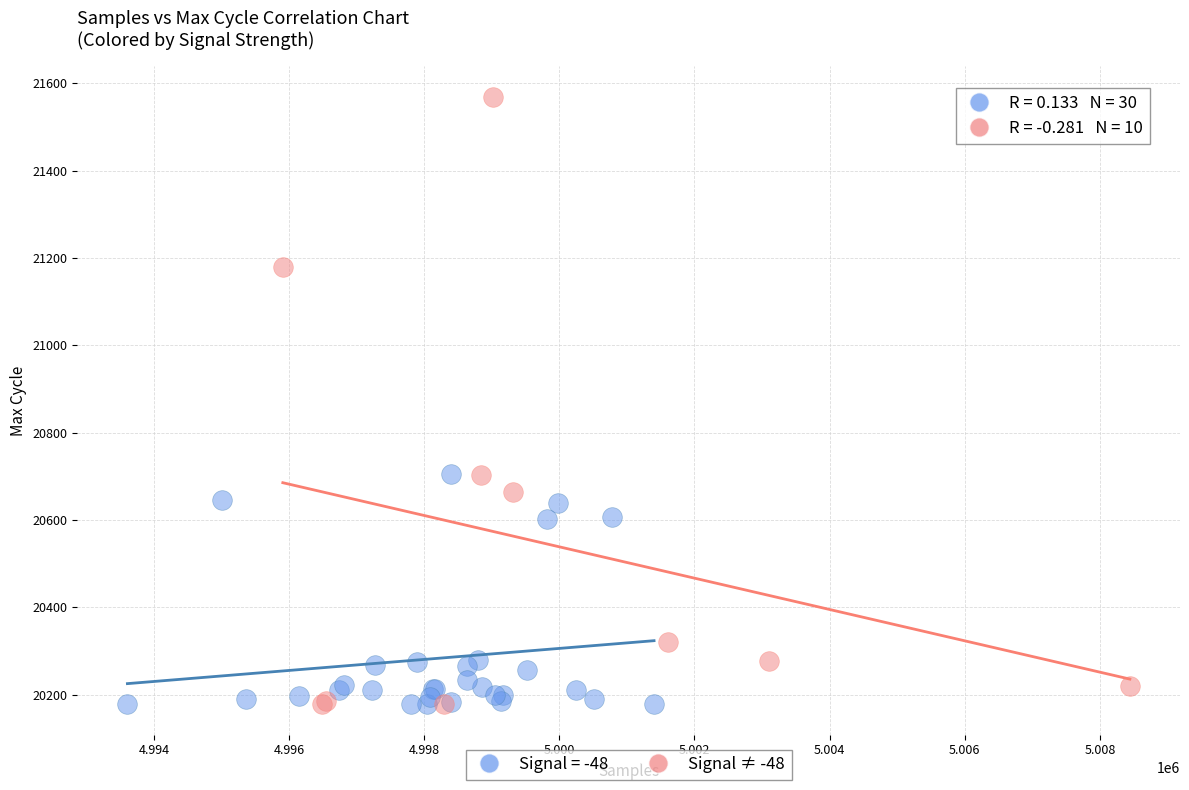

Which series has the largest Y range (max minus min)?

Signal ≠ -48